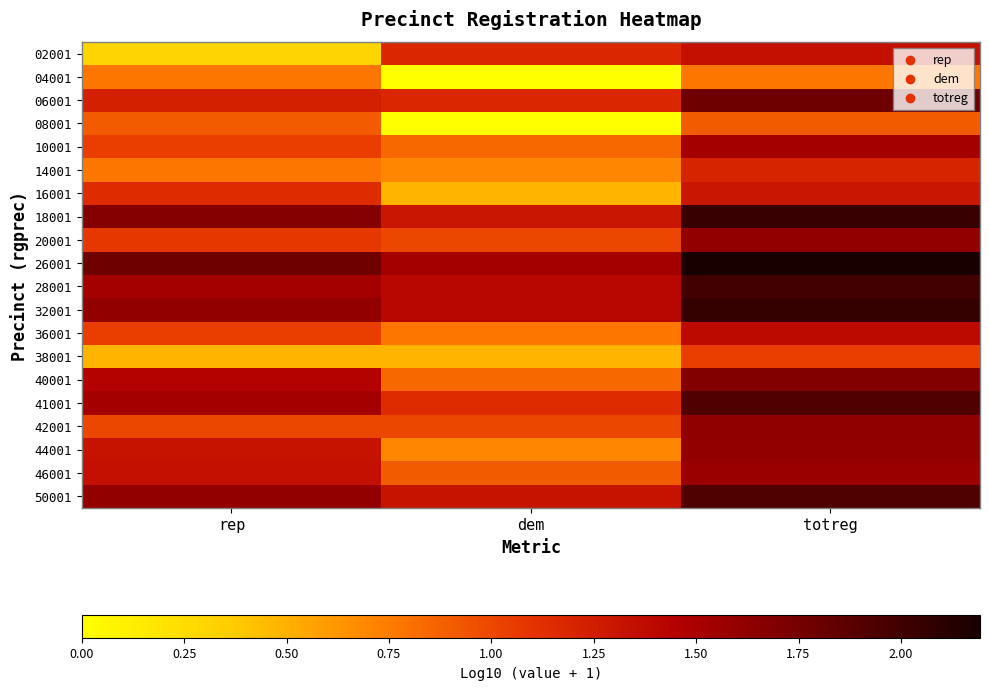

Reading right to left, list all the values displayed in this chart.

02001: totreg=1.3	dem=1.2	rep=0.3
04001: totreg=0.8	dem=0.0	rep=0.8
06001: totreg=1.8	dem=1.2	rep=1.2
08001: totreg=0.9	dem=0.0	rep=0.9
10001: totreg=1.5	dem=0.8	rep=1.0
14001: totreg=1.2	dem=0.7	rep=0.8
16001: totreg=1.3	dem=0.5	rep=1.1
18001: totreg=2.0	dem=1.3	rep=1.7
20001: totreg=1.6	dem=1.0	rep=1.1
26001: totreg=2.2	dem=1.5	rep=1.8
28001: totreg=2.0	dem=1.4	rep=1.5
32001: totreg=2.1	dem=1.4	rep=1.6
36001: totreg=1.4	dem=0.8	rep=1.0
38001: totreg=1.0	dem=0.5	rep=0.5
40001: totreg=1.7	dem=0.8	rep=1.4
41001: totreg=1.9	dem=1.1	rep=1.5
42001: totreg=1.6	dem=1.0	rep=1.0
44001: totreg=1.6	dem=0.7	rep=1.3
46001: totreg=1.6	dem=0.9	rep=1.3
50001: totreg=1.9	dem=1.3	rep=1.6